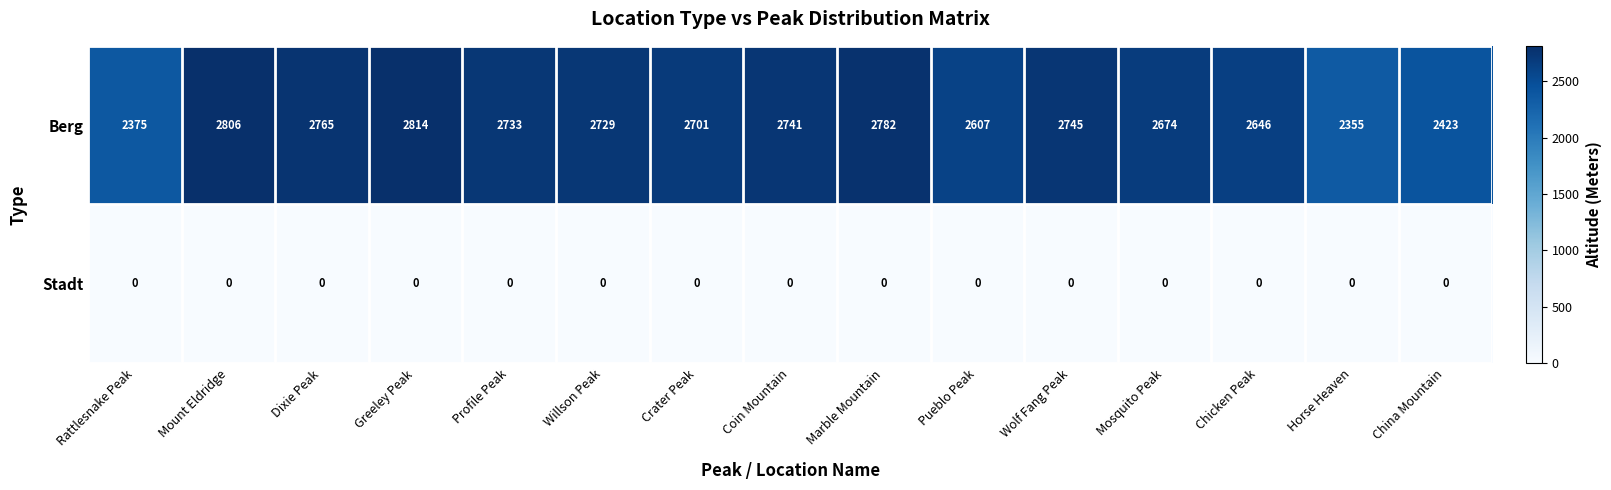

Which series has the largest range (max minus min)?

Berg